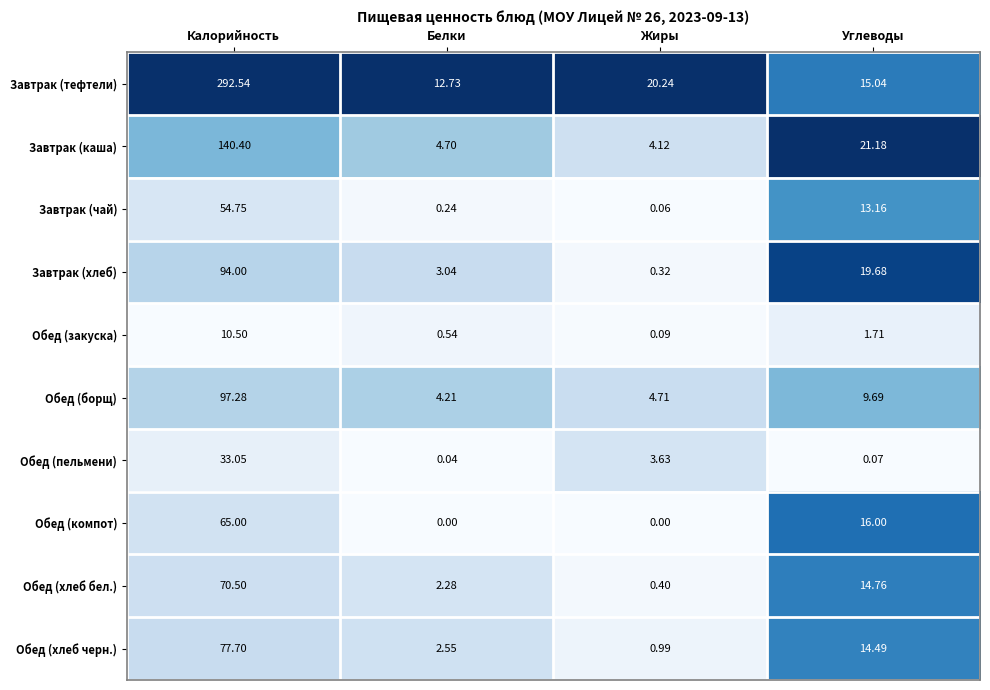

At which label is Завтрак (каша) closest to 72?

Углеводы